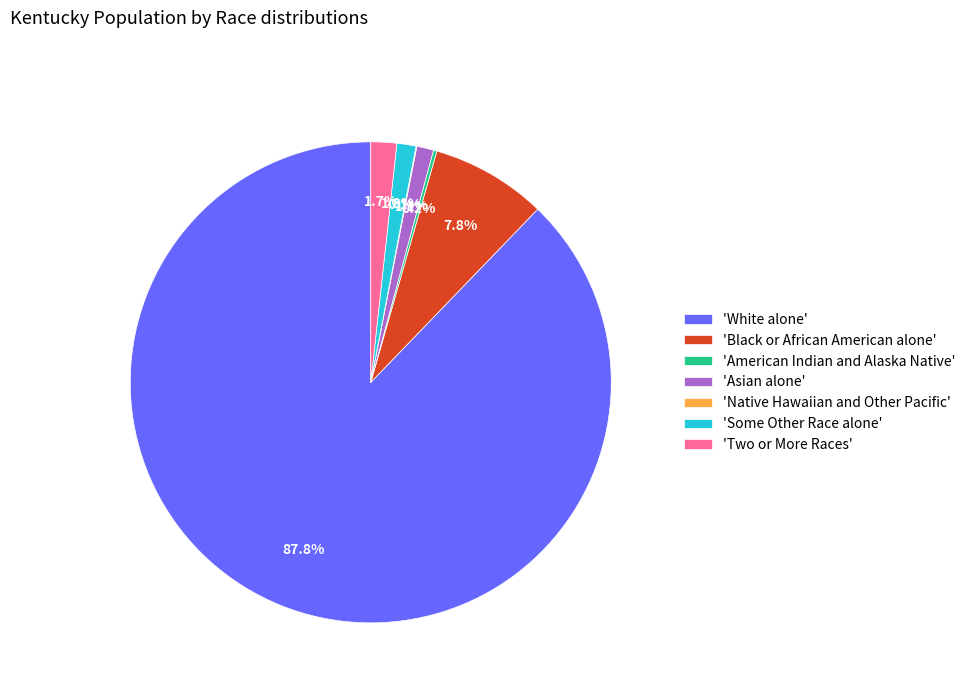

Does 'Two or More Races' account for over 50% of the chart?

No